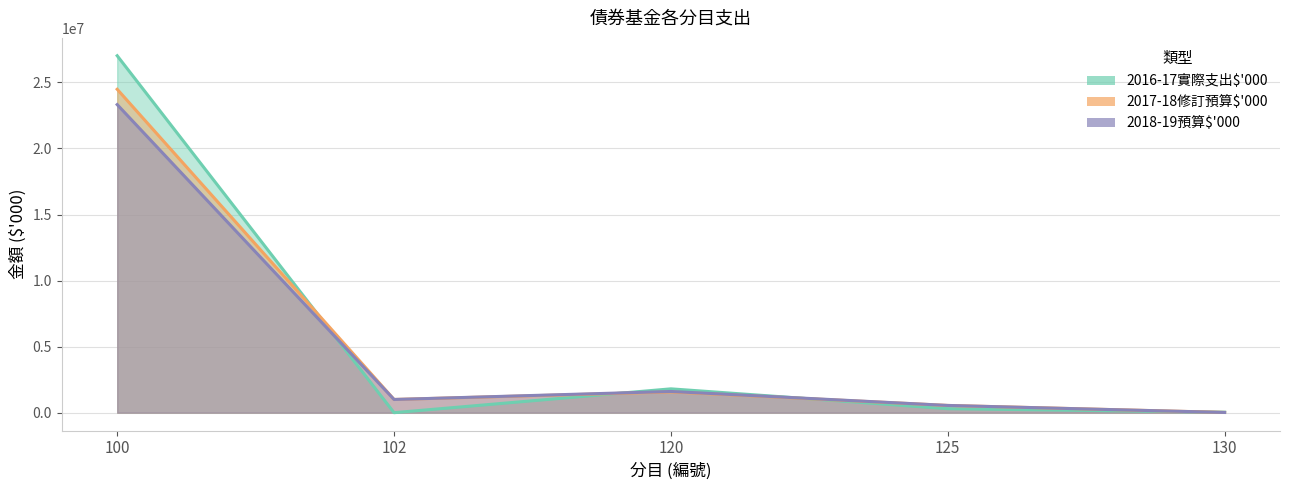

Which category has the highest value across all series?

100